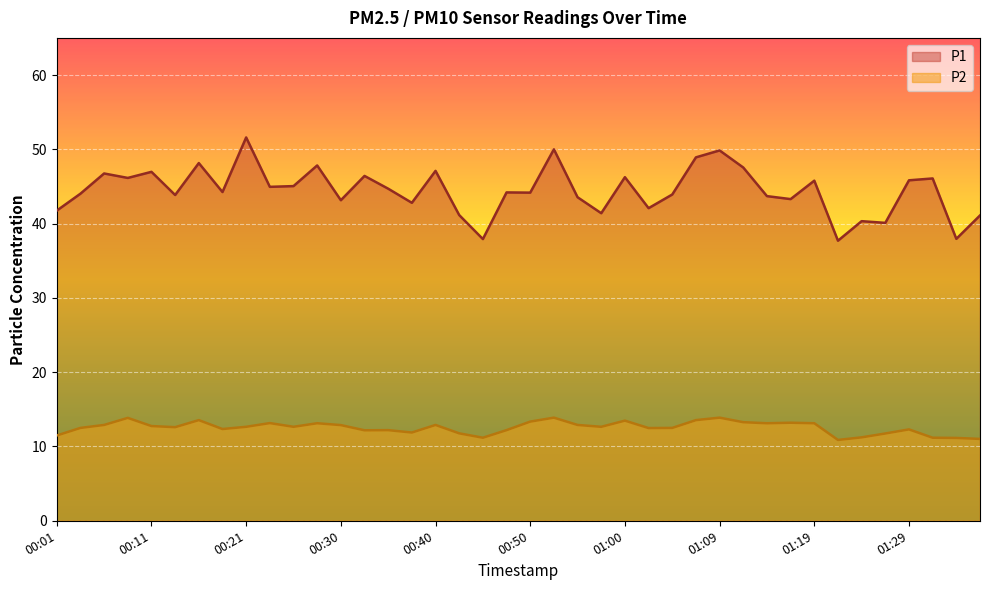

What is the total value across all series at 01:26?

51.9